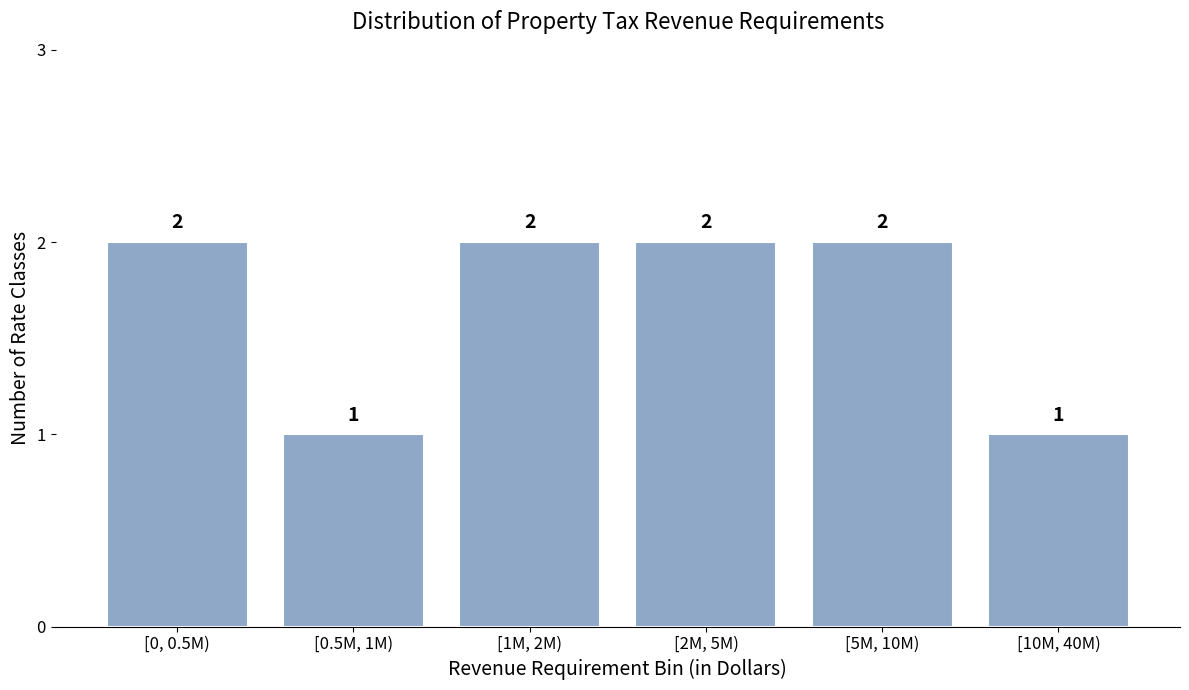

Reading left to right, what are all the values shown in this chart?

[0, 0.5M)=2	[0.5M, 1M)=1	[1M, 2M)=2	[2M, 5M)=2	[5M, 10M)=2	[10M, 40M)=1